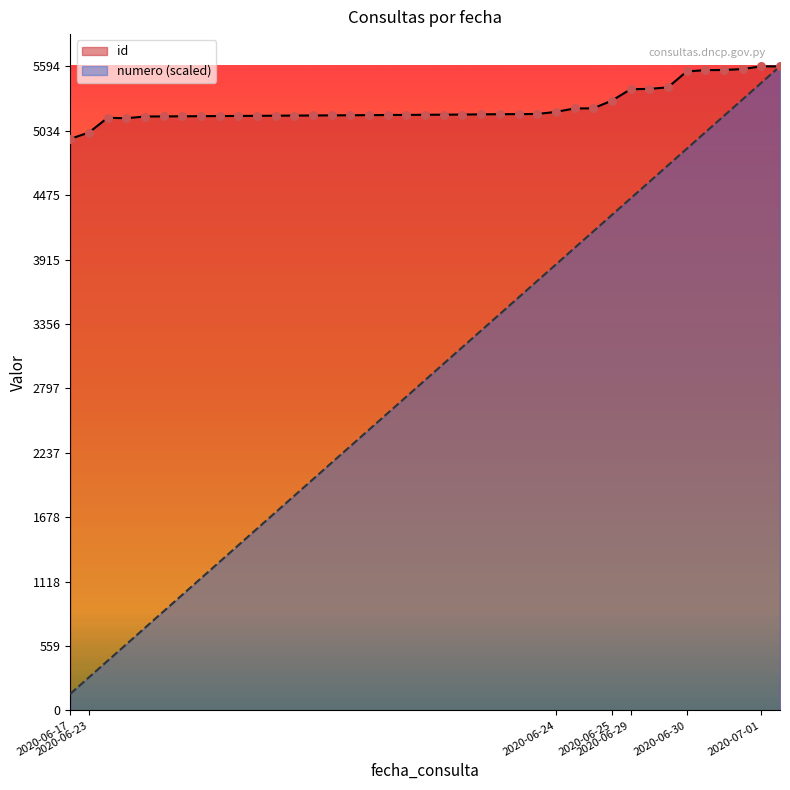

What is the total value across all series at 2020-06-23?

5305.9